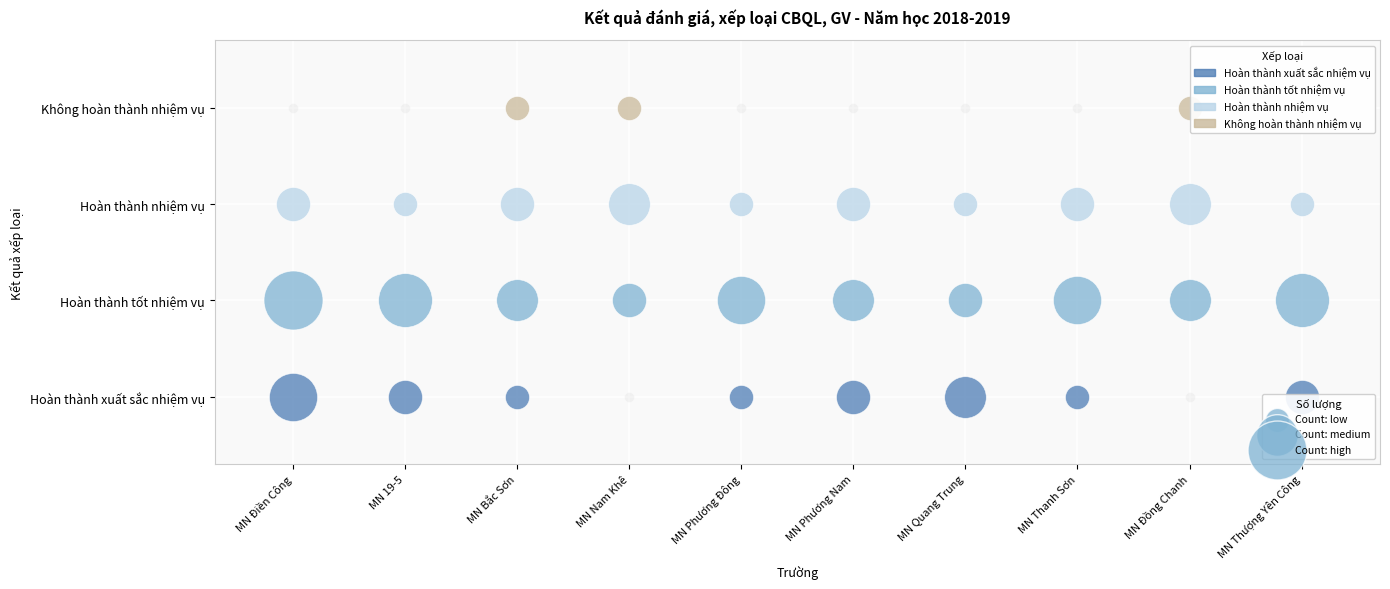

Which category has the highest value across all series?

MN Điền Công